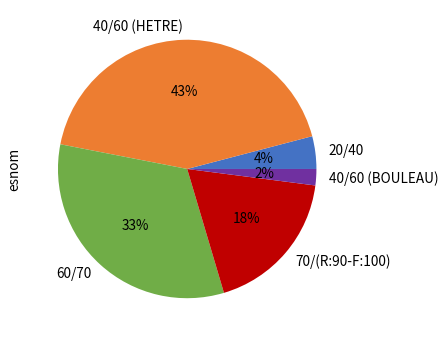

True or false: 40/60 (BOULEAU) accounts for 2% of the total.

True